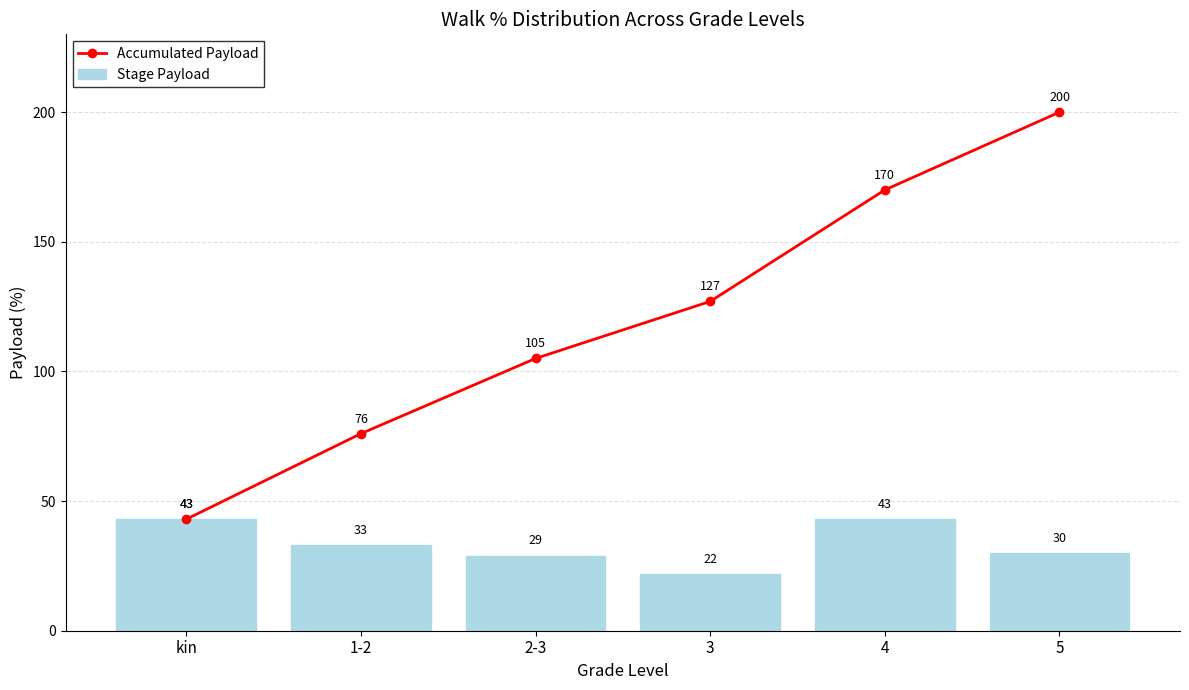

Where is Stage Payload nearest to the value 32?

1-2